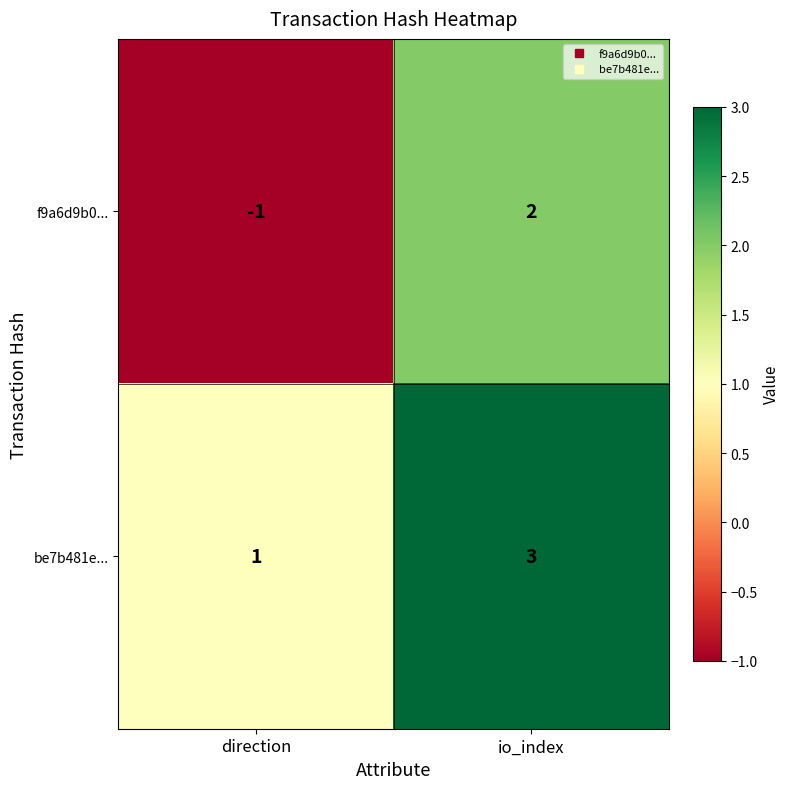

Rank the series by their average value, from lowest to highest.

f9a6d9b0..., be7b481e...